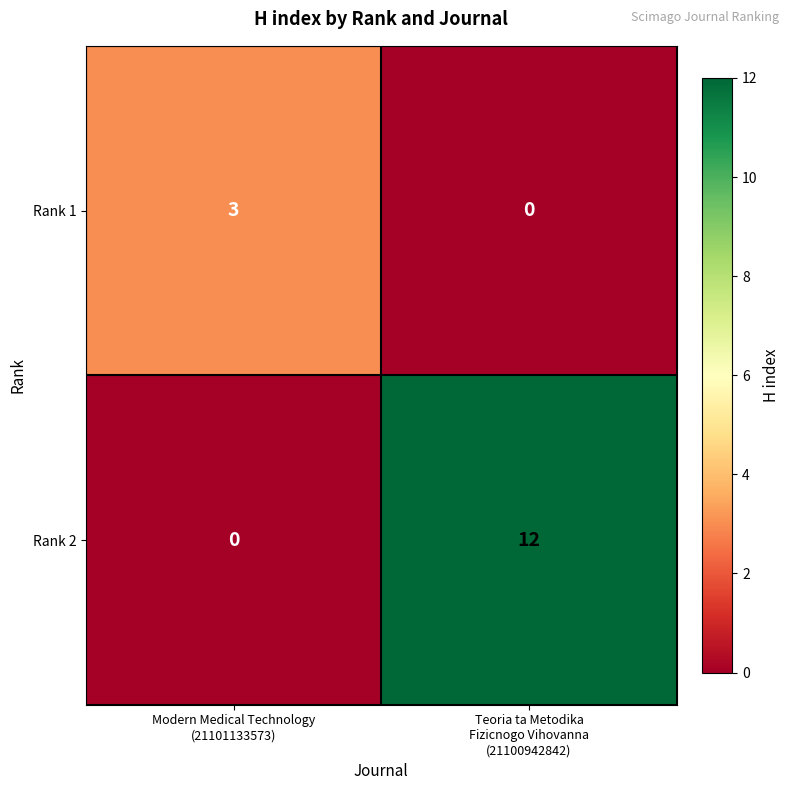

Reading right to left, extract all data points from this chart.

Rank 1: 0	3
Rank 2: 12	0